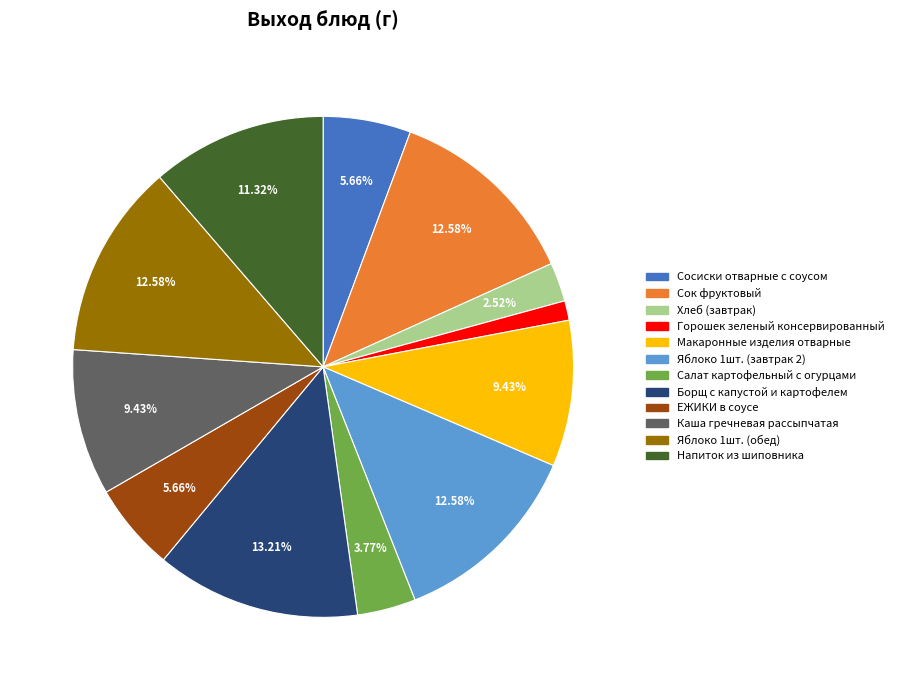

To the nearest percent, what is the difference between the largest and smallest slice percentages?

12%